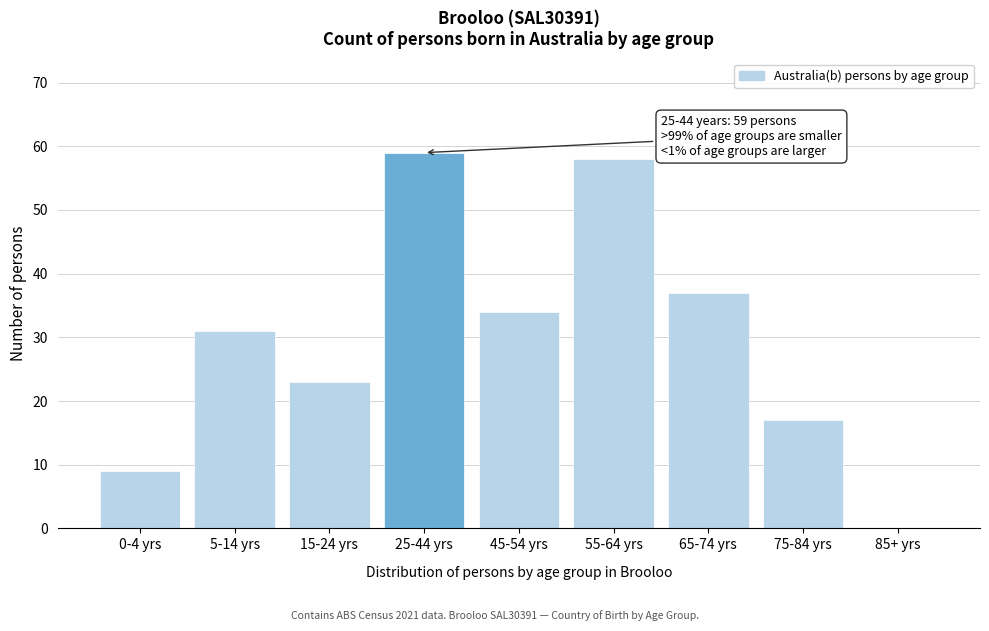

Reading left to right, extract all data points from this chart.

0-4 yrs=9	5-14 yrs=31	15-24 yrs=23	25-44 yrs=59	45-54 yrs=34	55-64 yrs=58	65-74 yrs=37	75-84 yrs=17	85+ yrs=0